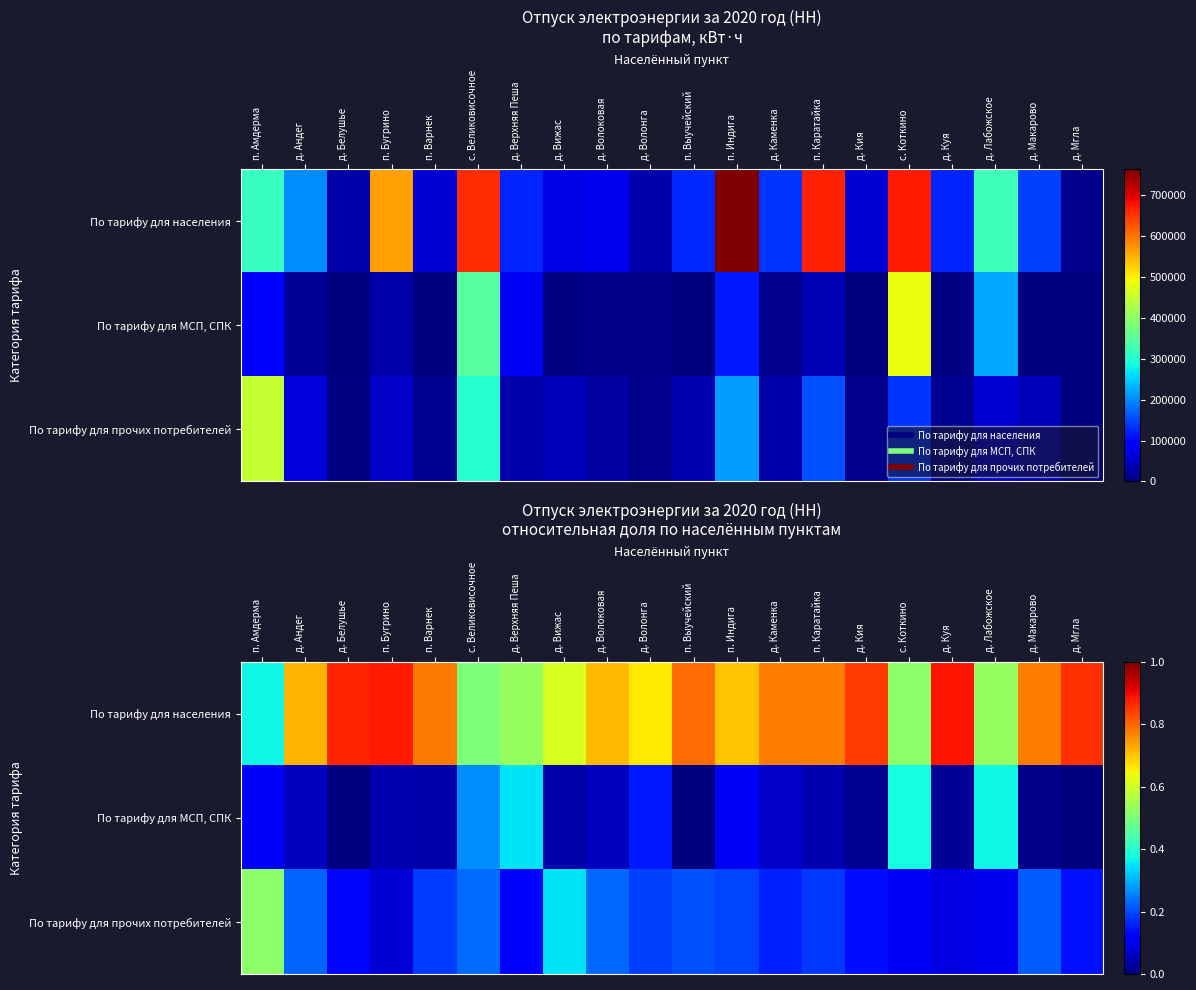

The value of По тарифу для прочих потребителей at с. Коткино is 0.2. True or false?

False